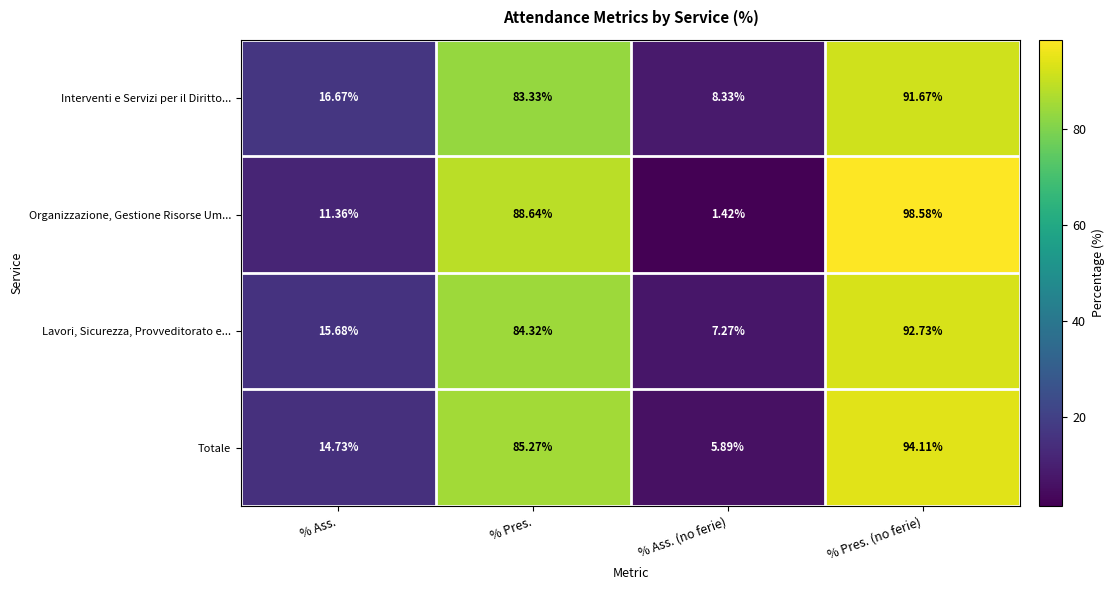

At which category is the sum across all series the highest?

% Pres. (no ferie)